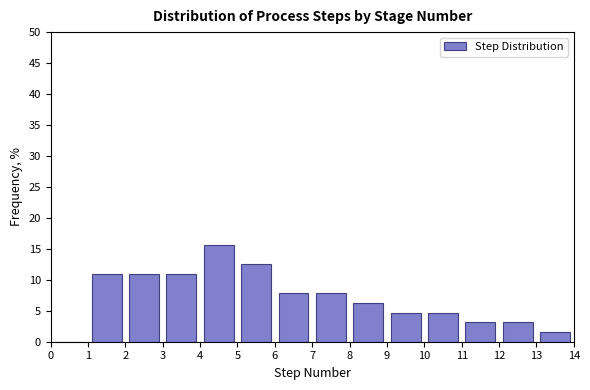

Which range on the x-axis has the tallest bar?

4 to 5